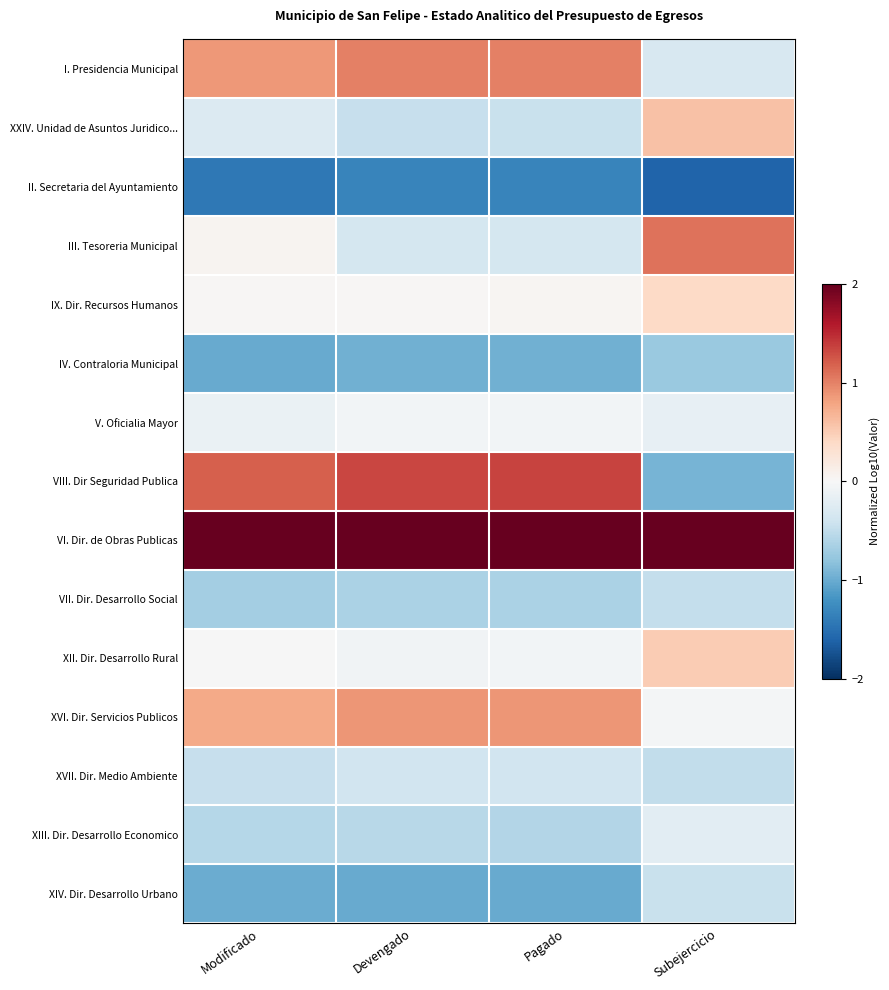

Reading left to right, transcribe all the data shown in this chart.

I. Presidencia Municipal: Modificado=0.9	Devengado=1.0	Pagado=1.0	Subejercicio=-0.3
XXIV. Unidad de Asuntos Juridico...: Modificado=-0.3	Devengado=-0.5	Pagado=-0.5	Subejercicio=0.6
II. Secretaria del Ayuntamiento: Modificado=-1.4	Devengado=-1.3	Pagado=-1.3	Subejercicio=-1.6
III. Tesoreria Municipal: Modificado=0.1	Devengado=-0.4	Pagado=-0.4	Subejercicio=1.1
IX. Dir. Recursos Humanos: Modificado=0.0	Devengado=0.0	Pagado=0.0	Subejercicio=0.4
IV. Contraloria Municipal: Modificado=-1.0	Devengado=-1.0	Pagado=-1.0	Subejercicio=-0.7
V. Oficialia Mayor: Modificado=-0.1	Devengado=-0.1	Pagado=-0.1	Subejercicio=-0.2
VIII. Dir Seguridad Publica: Modificado=1.2	Devengado=1.3	Pagado=1.3	Subejercicio=-0.9
VI. Dir. de Obras Publicas: Modificado=2.0	Devengado=2.0	Pagado=2.0	Subejercicio=2.0
VII. Dir. Desarrollo Social: Modificado=-0.7	Devengado=-0.6	Pagado=-0.6	Subejercicio=-0.5
XII. Dir. Desarrollo Rural: Modificado=-0.0	Devengado=-0.1	Pagado=-0.1	Subejercicio=0.5
XVI. Dir. Servicios Publicos: Modificado=0.8	Devengado=0.9	Pagado=0.9	Subejercicio=-0.0
XVII. Dir. Medio Ambiente: Modificado=-0.5	Devengado=-0.4	Pagado=-0.4	Subejercicio=-0.5
XIII. Dir. Desarrollo Economico: Modificado=-0.6	Devengado=-0.6	Pagado=-0.6	Subejercicio=-0.2
XIV. Dir. Desarrollo Urbano: Modificado=-1.0	Devengado=-1.0	Pagado=-1.0	Subejercicio=-0.4